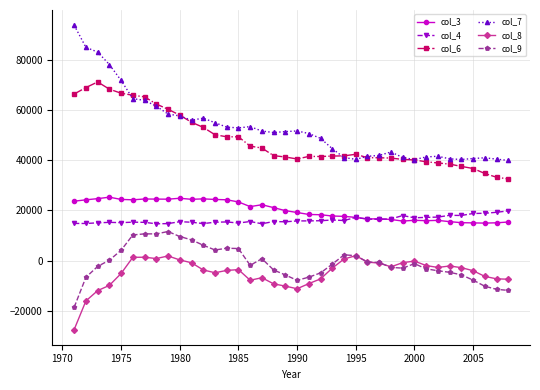

What is the value of the col_6 point at the 24th from the left?

41735